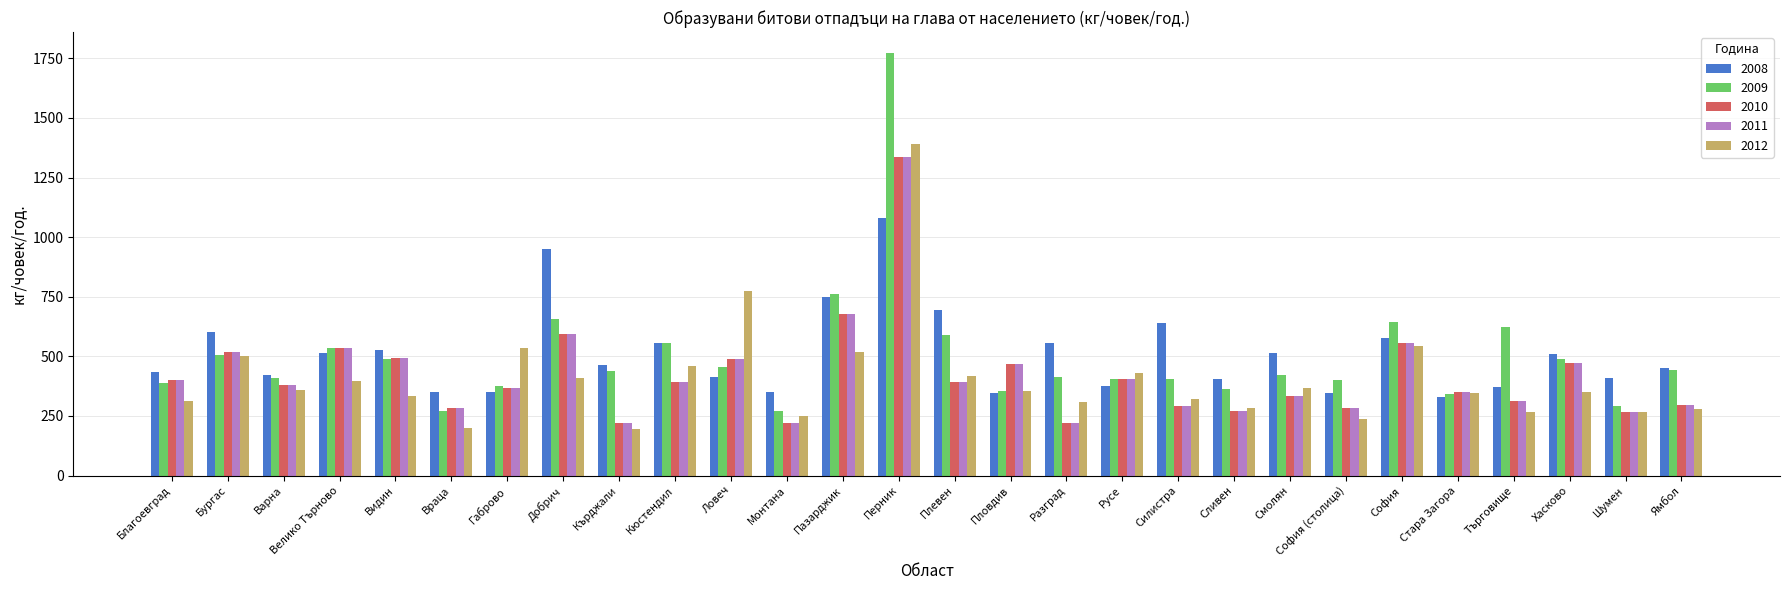

At which category is the sum across all series the highest?

Перник